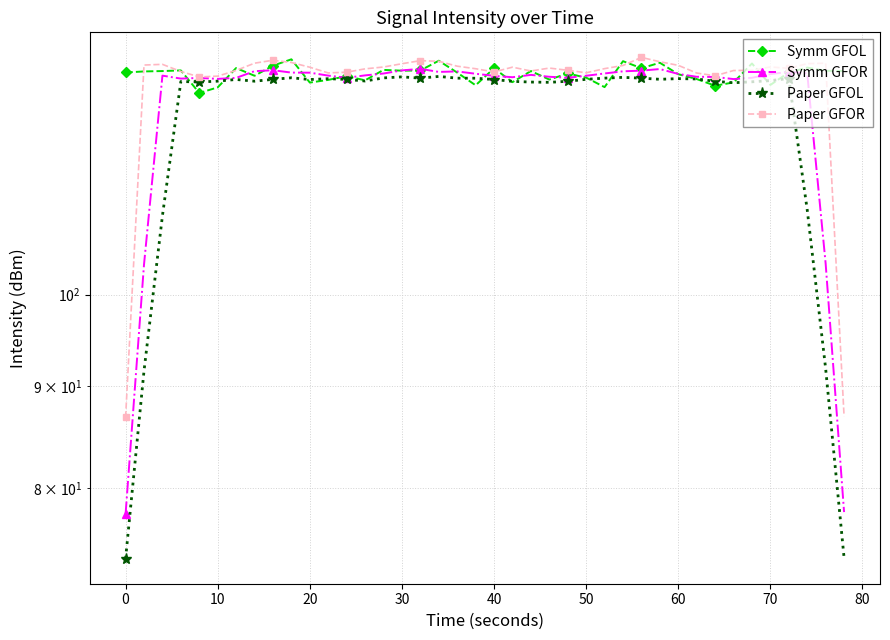

The value of Symm GFOL at 13 is 52.4. True or false?

False